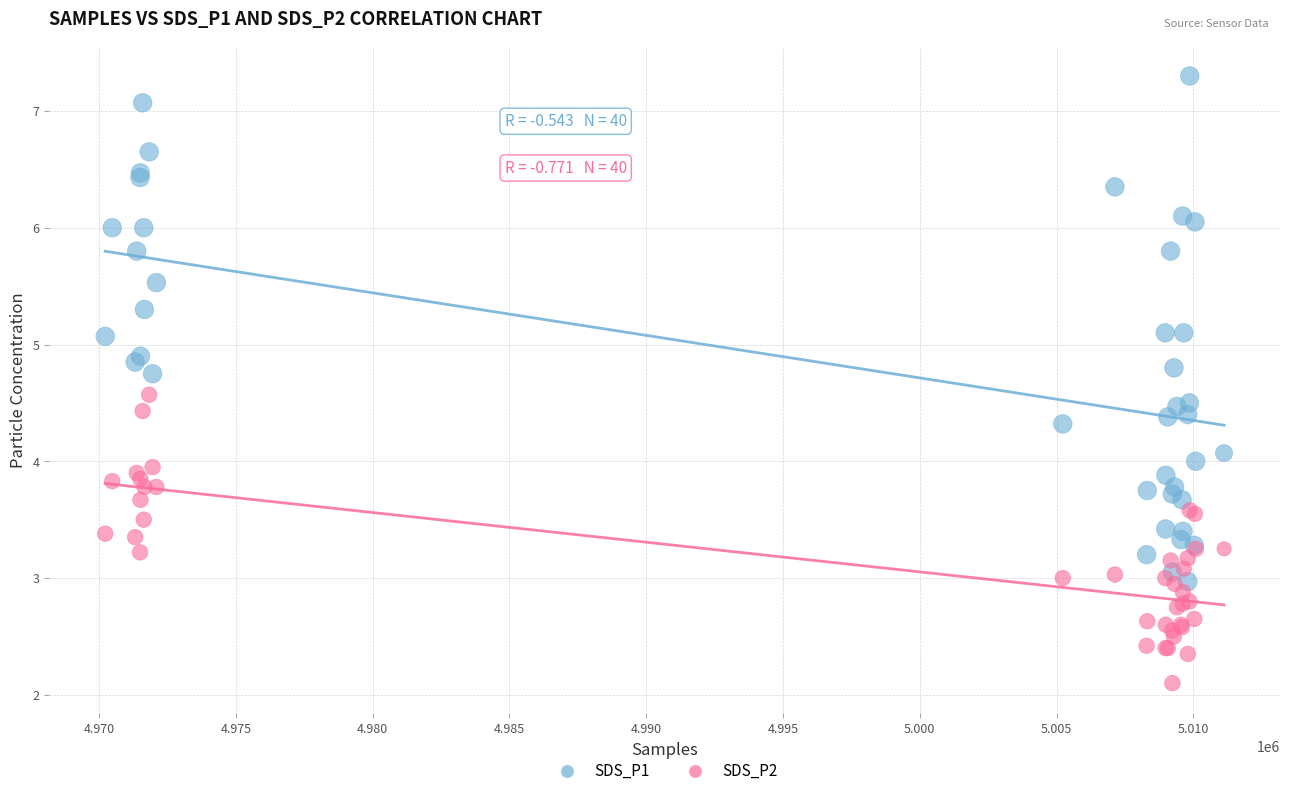

Which series reaches the maximum Y coordinate?

SDS_P1